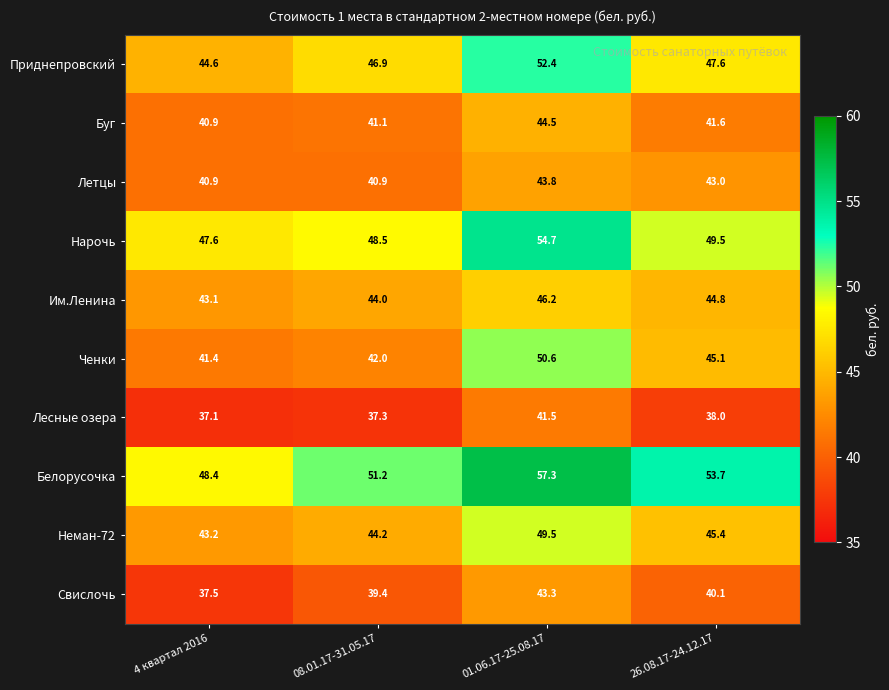

What is the difference between the maximum and second lowest values in the Им.Ленина series?

2.2